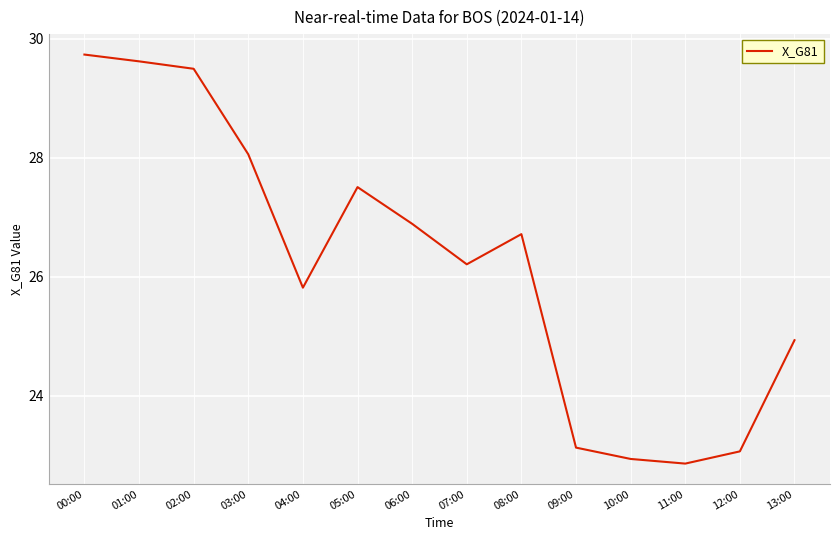

At which category does the chart reach its minimum across all series?

11:00